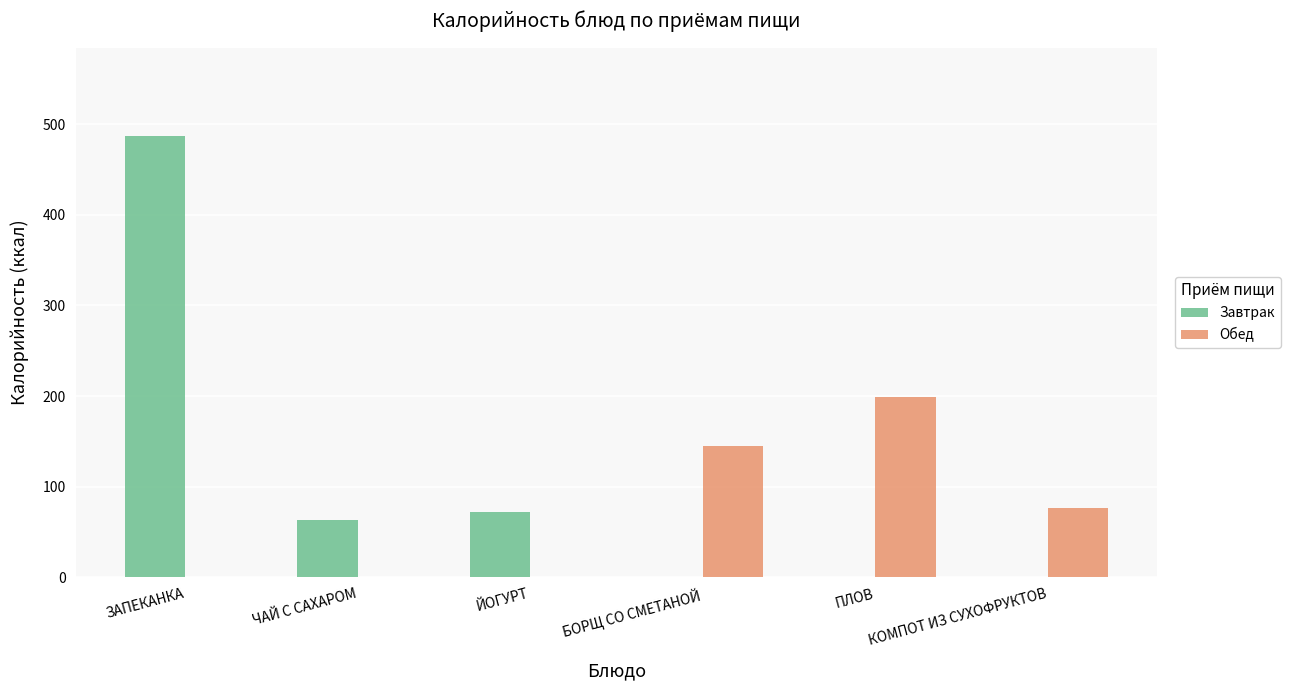

Reading left to right, extract all data points from this chart.

Завтрак: ЗАПЕКАНКА=487	ЧАЙ С САХАРОМ=63	ЙОГУРТ=72	БОРЩ СО СМЕТАНОЙ=0	ПЛОВ=0	КОМПОТ ИЗ СУХОФРУКТОВ=0
Обед: ЗАПЕКАНКА=0	ЧАЙ С САХАРОМ=0	ЙОГУРТ=0	БОРЩ СО СМЕТАНОЙ=145	ПЛОВ=199	КОМПОТ ИЗ СУХОФРУКТОВ=77